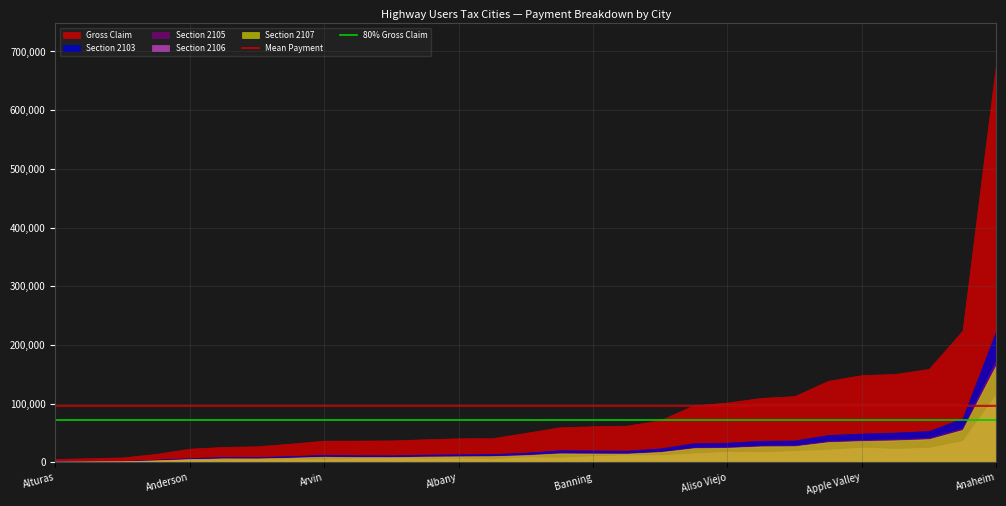

At which category is the sum across all series the highest?

Anaheim